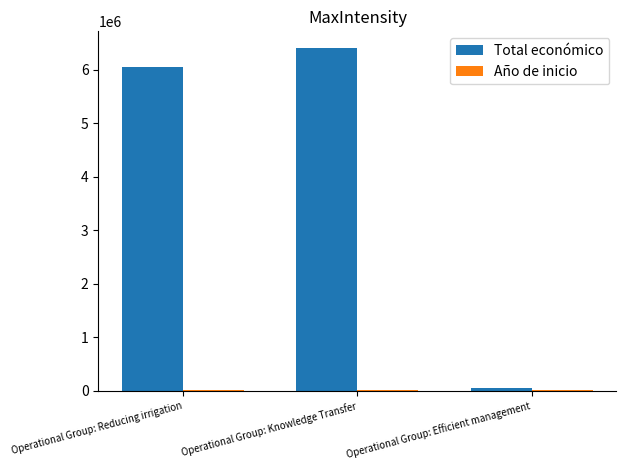

Is it true that Total económico equals 8066204 at Operational Group: Reducing irrigation?

False